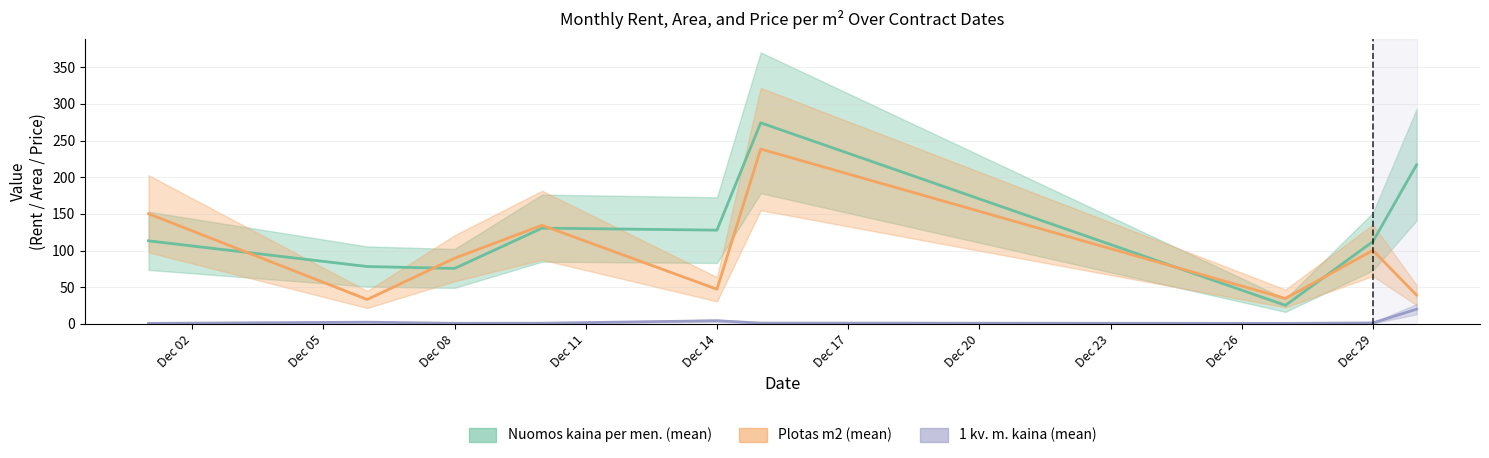

Rank the series by their average value, from lowest to highest.

1 kv. m. kaina (mean), Plotas m2 (mean), Nuomos kaina per men. (mean)